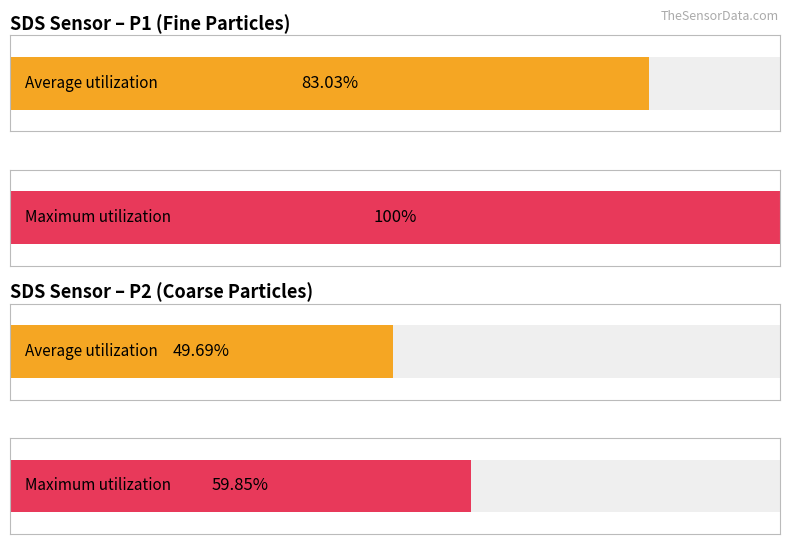

Is the value of SDS_P2 at 00:40 greater than the value of SDS_P1 at 00:40?

No